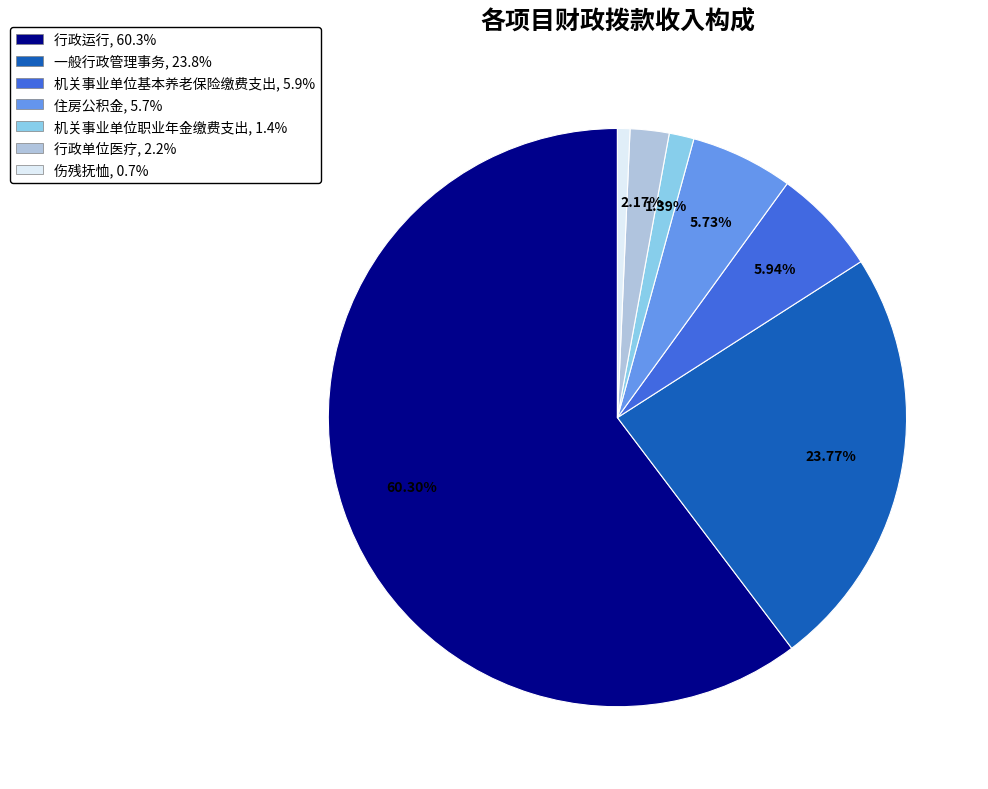

What is the largest slice in the pie chart?

行政运行